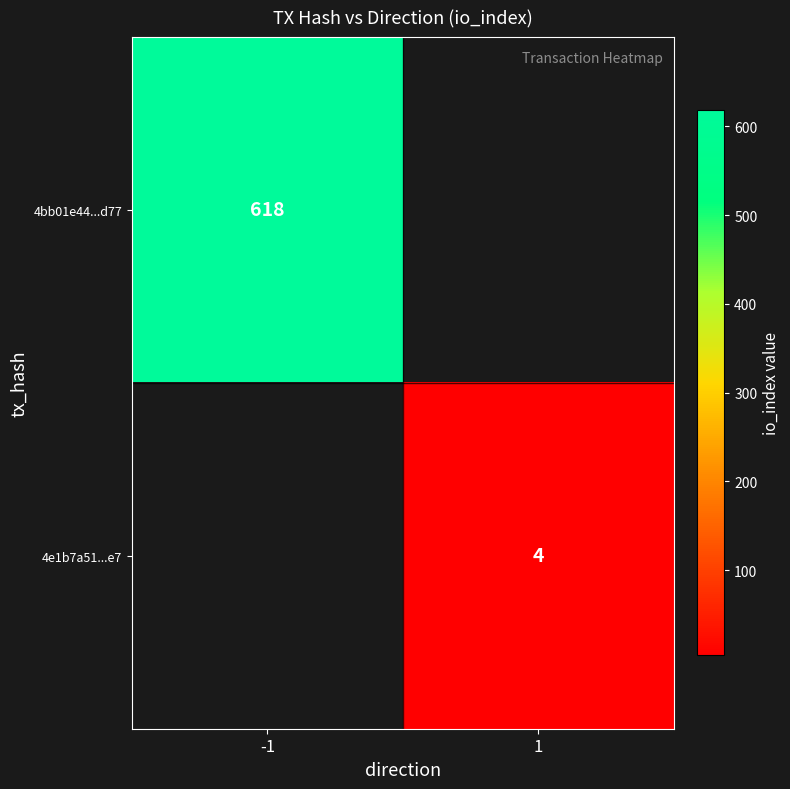

At how many categories does at least one series exceed 132?

1